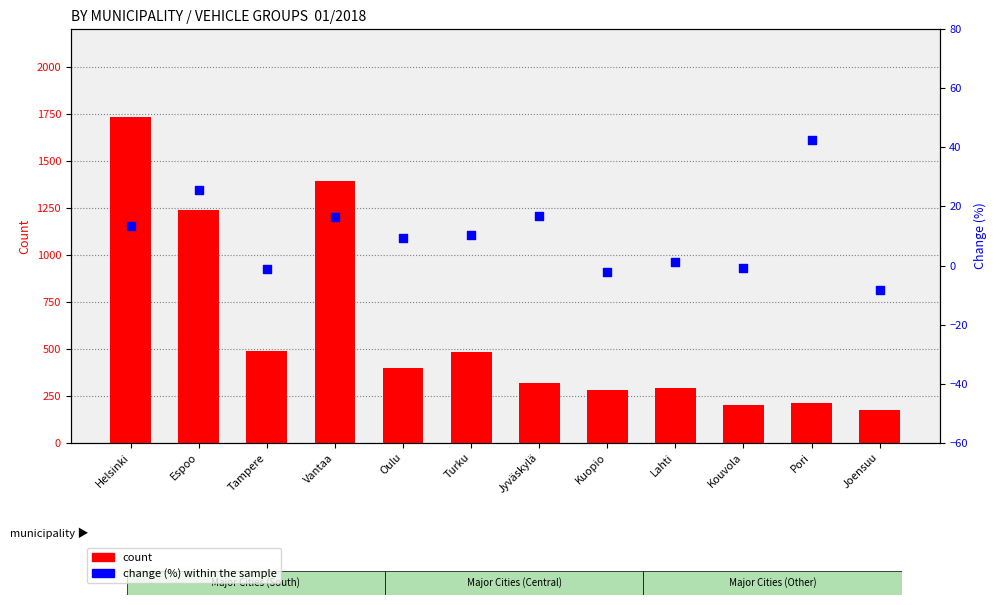

Which series has the largest total across all categories?

count